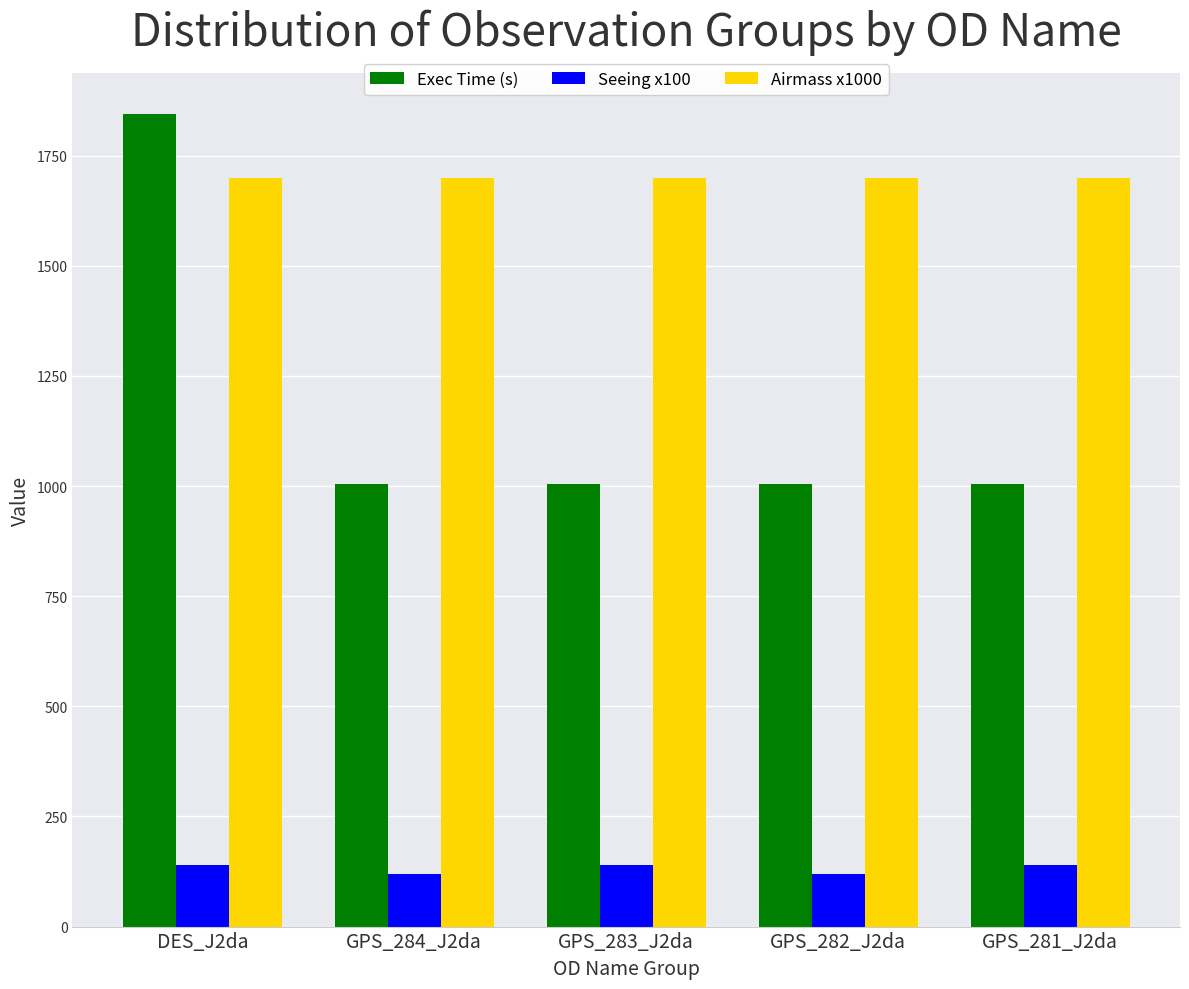

How many bars are there in total?

15